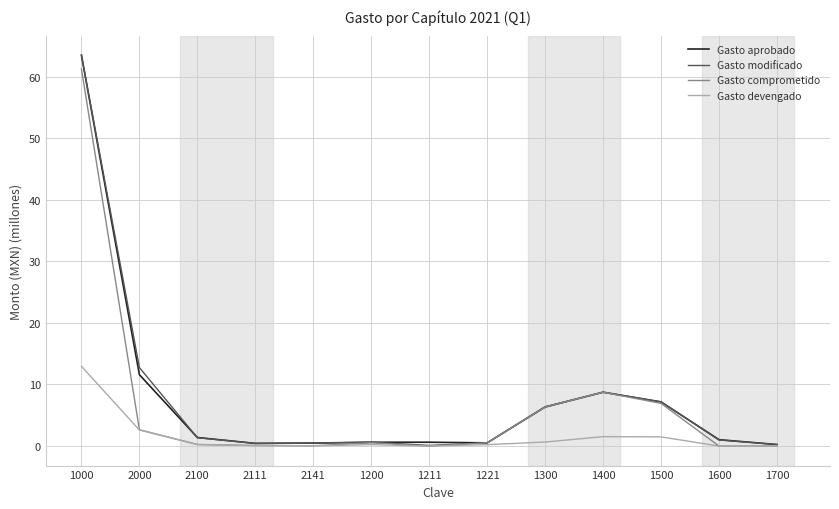

True or false: Gasto comprometido has a value of 8.7 at 1400.

True